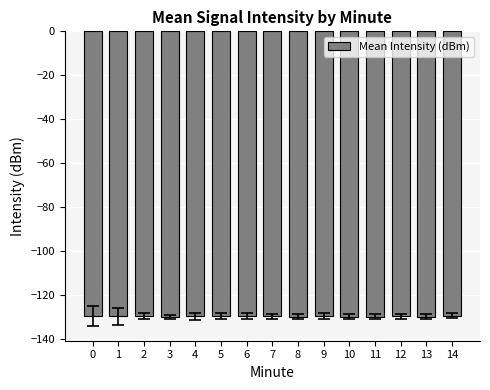

What is the difference between the maximum and minimum values?

0.6